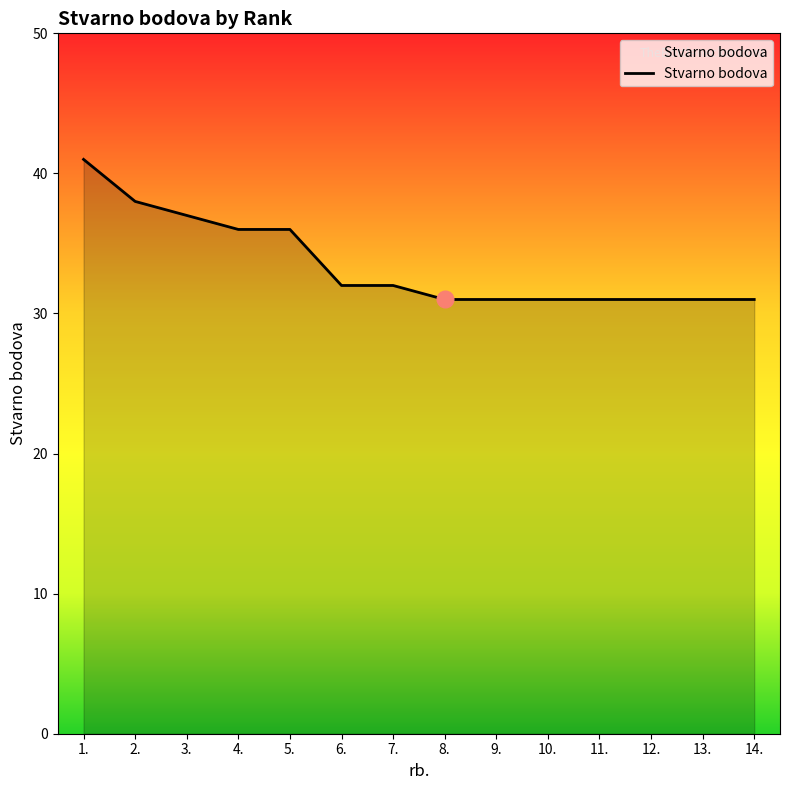

Reading right to left, extract all data points from this chart.

14.=31	13.=31	12.=31	11.=31	10.=31	9.=31	8.=31	7.=32	6.=32	5.=36	4.=36	3.=37	2.=38	1.=41